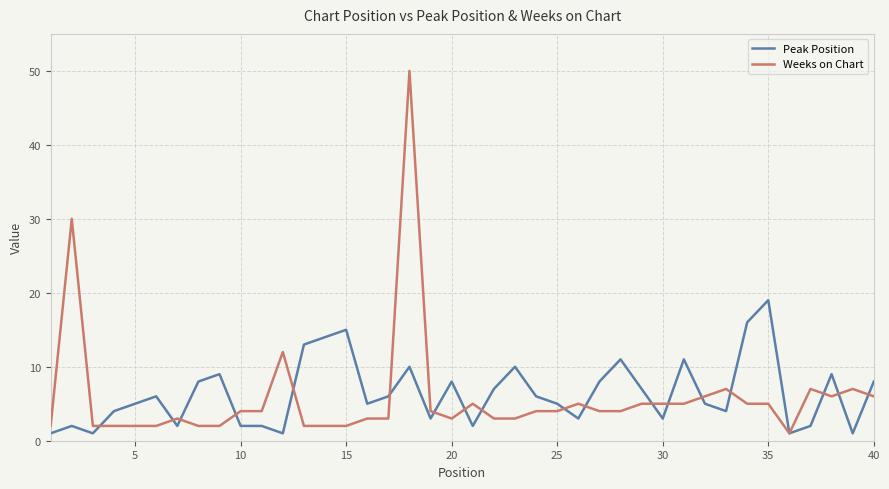

True or false: Peak Position has more than 1 points higher than both neighbors.

True